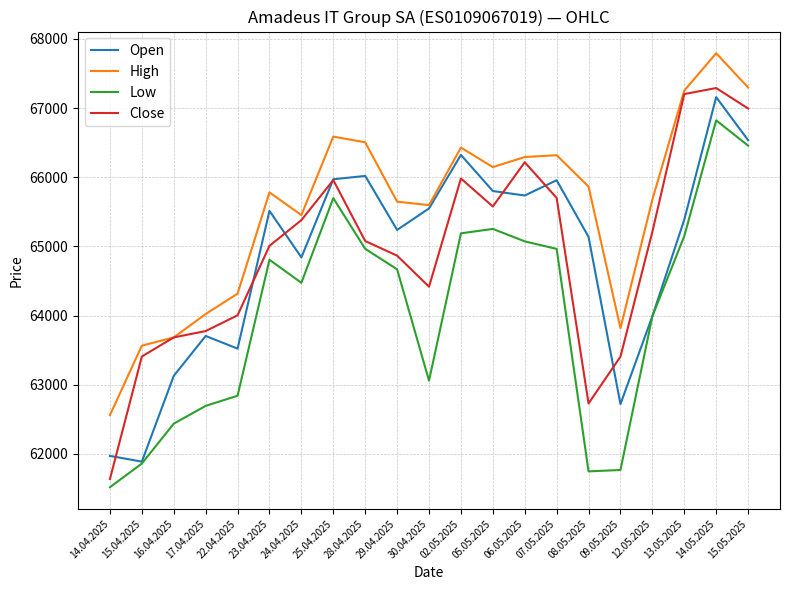

True or false: High has a value of 65597 at 30.04.2025.

True